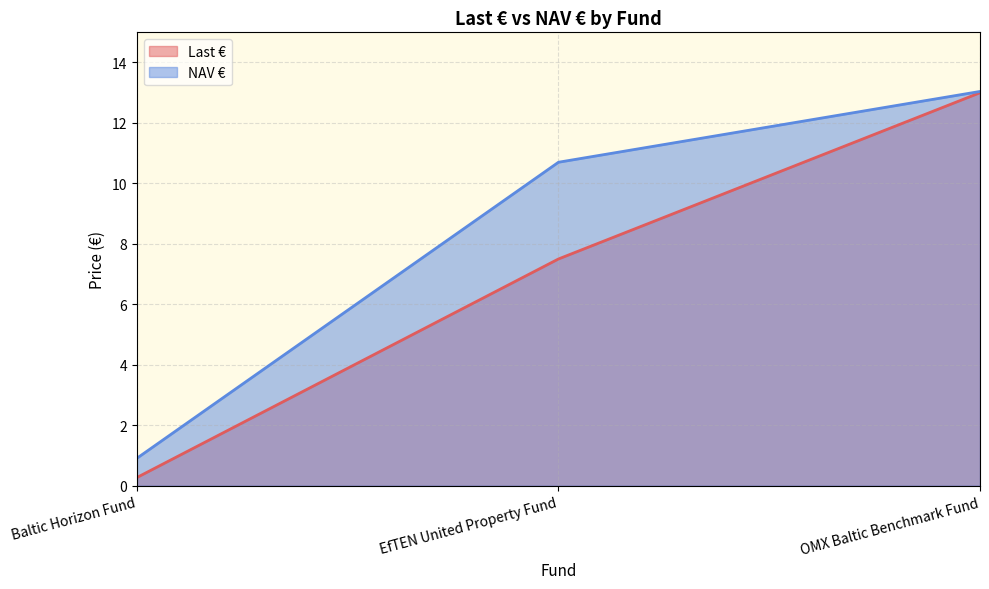

At EfTEN United Property Fund, list the series in order from largest to smallest.

NAV €, Last €